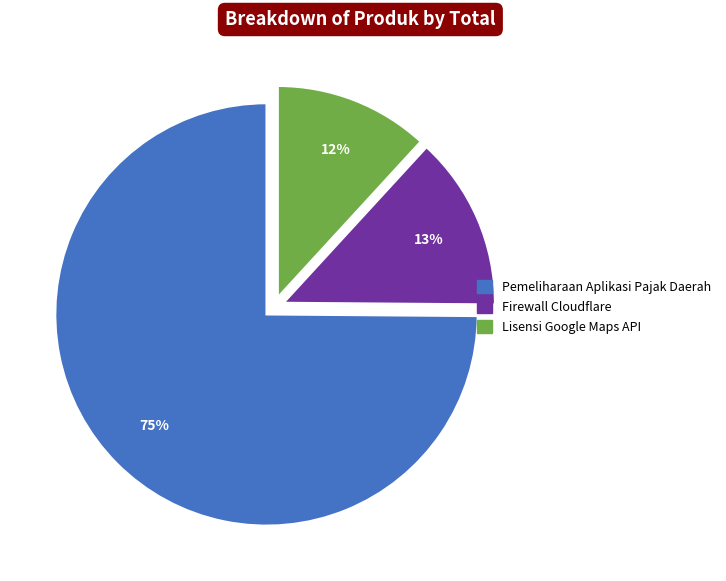

The Pemeliharaan Aplikasi Pajak Daerah slice represents 87% of the pie. True or false?

False